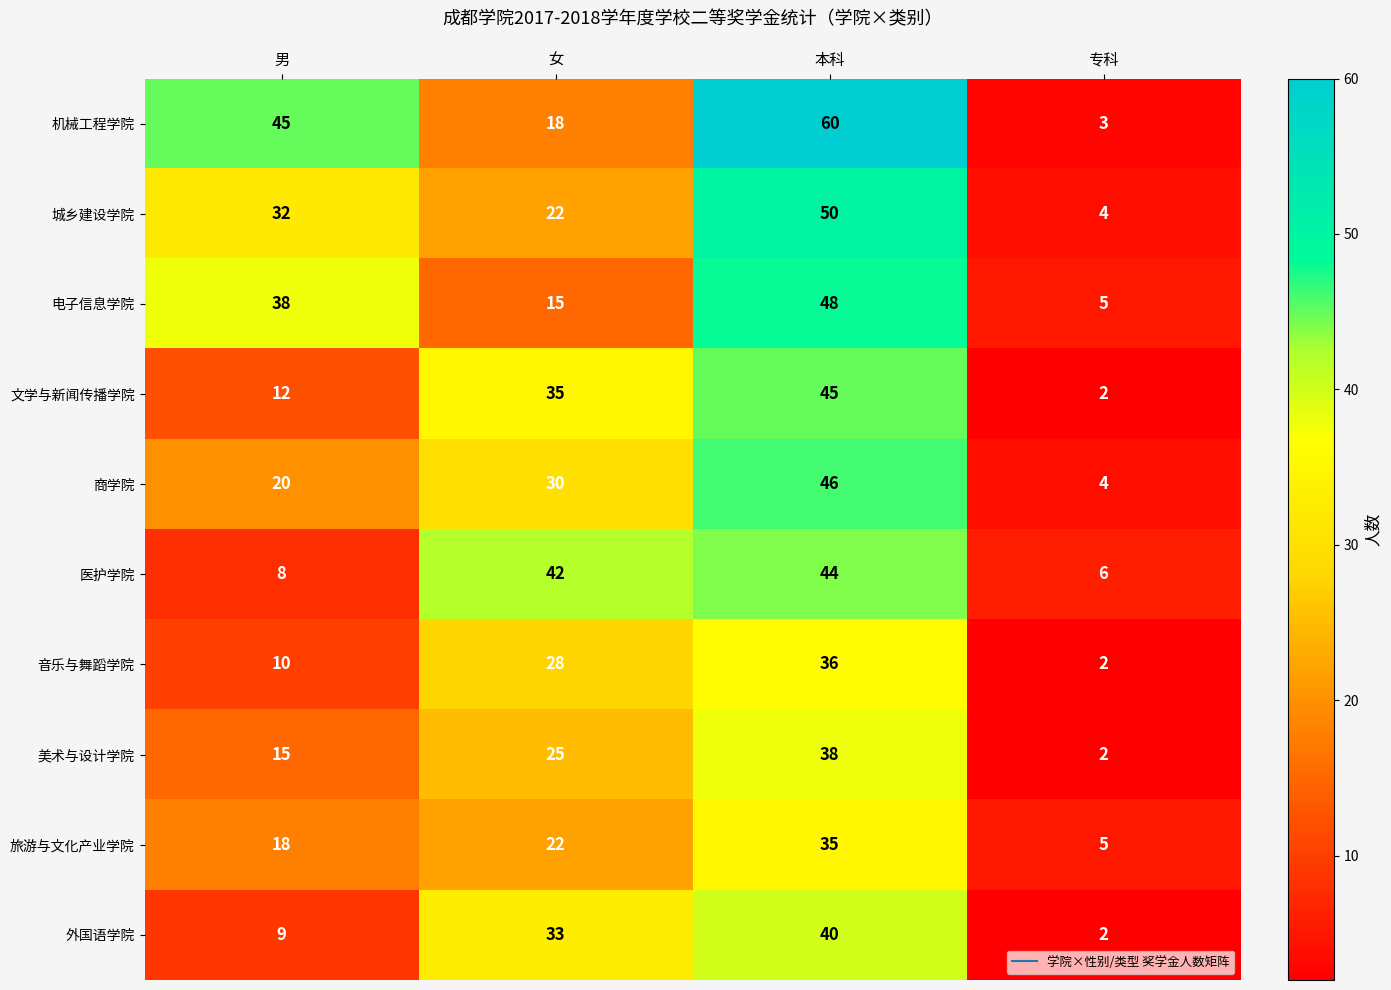

At 男, list the series in order from largest to smallest.

机械工程学院, 电子信息学院, 城乡建设学院, 商学院, 旅游与文化产业学院, 美术与设计学院, 文学与新闻传播学院, 音乐与舞蹈学院, 外国语学院, 医护学院